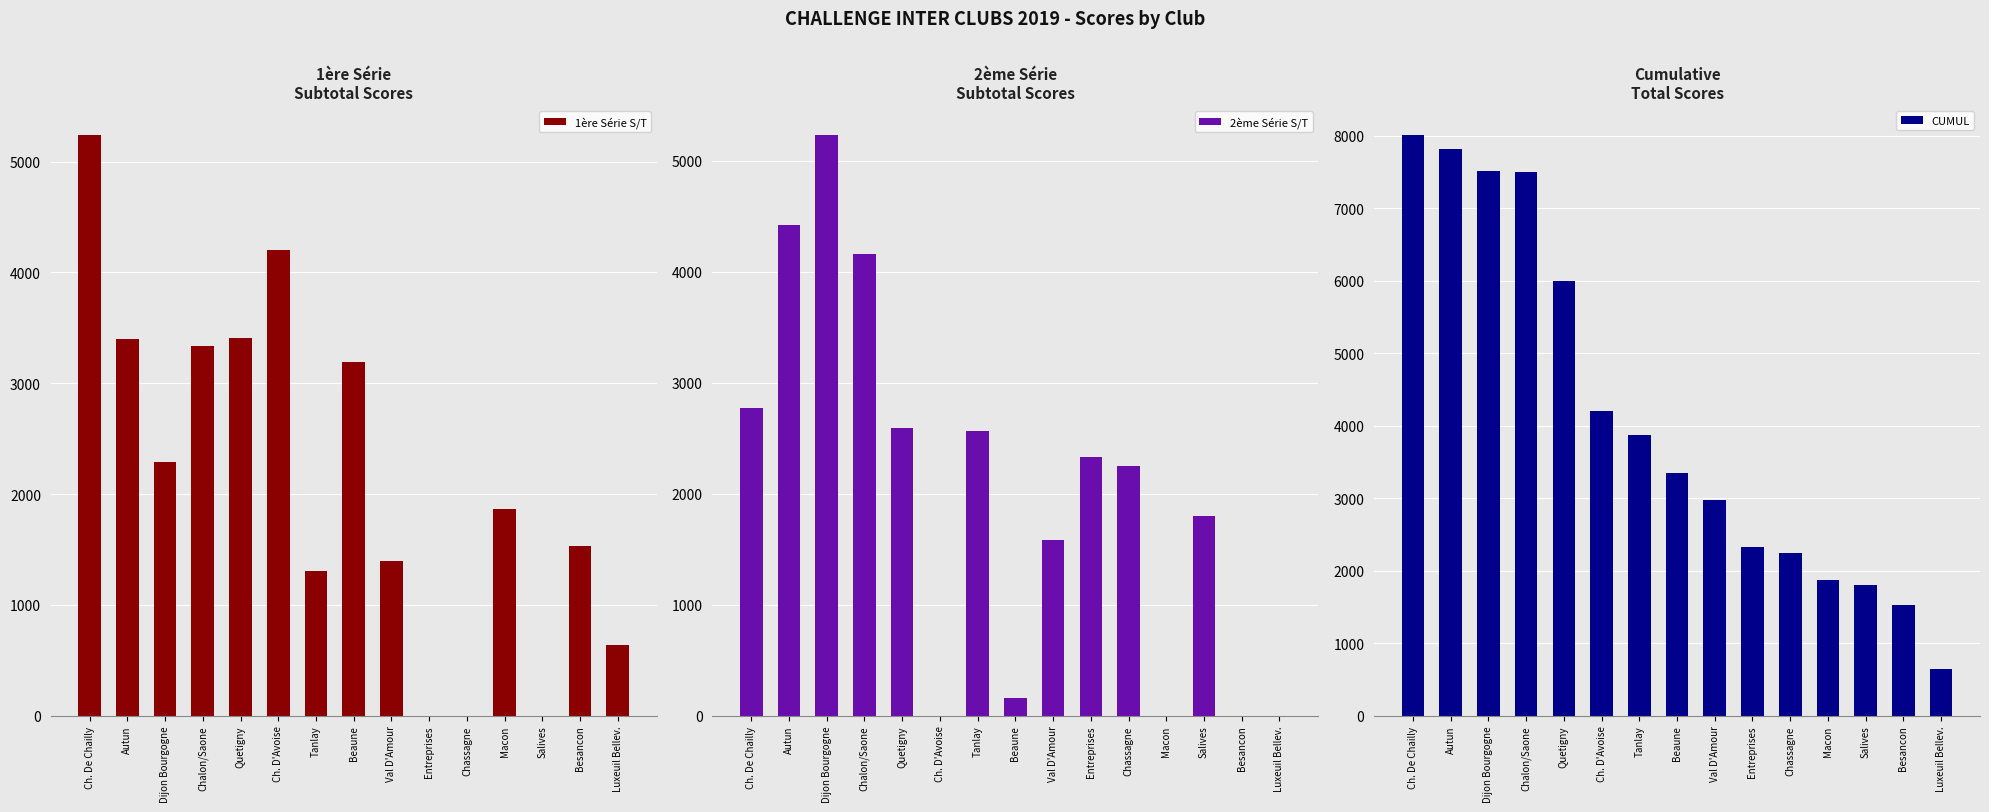

What is the sum of all 1ère Série S/T values?

31820